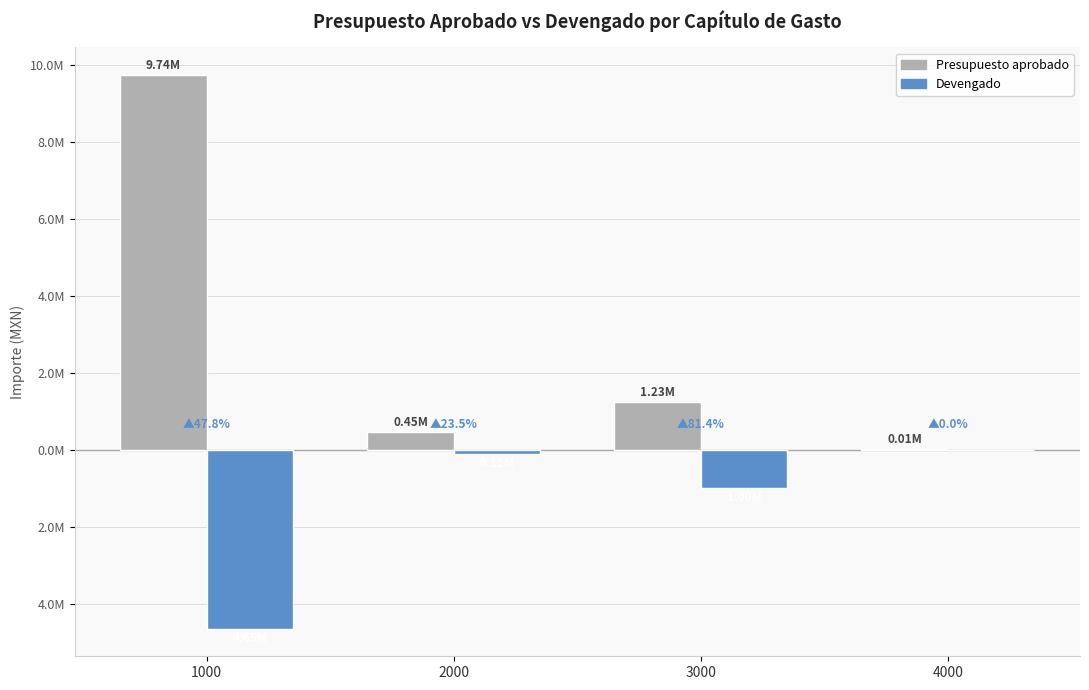

What is the difference between the maximum and minimum values in the Devengado series?

4651992.1